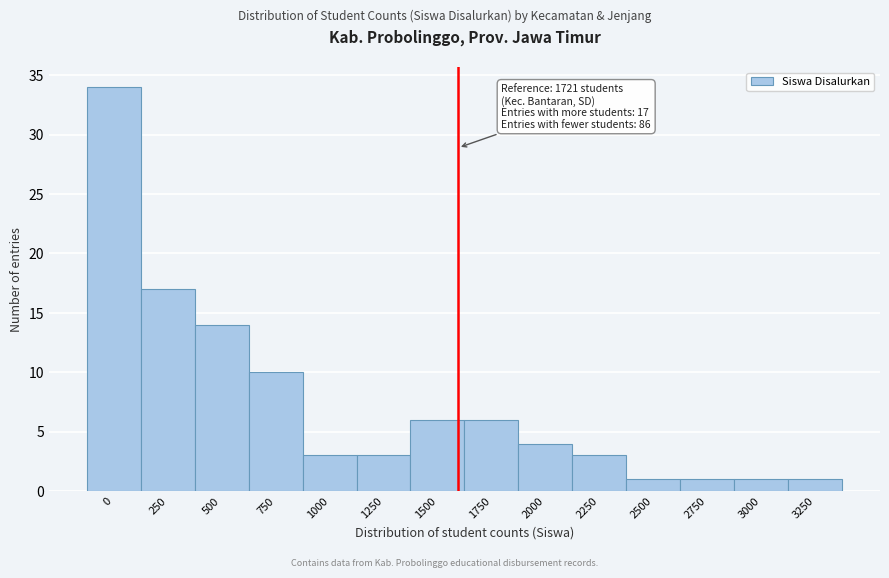

Reading left to right, list all the values displayed in this chart.

34	17	14	10	3	3	6	6	4	3	1	1	1	1